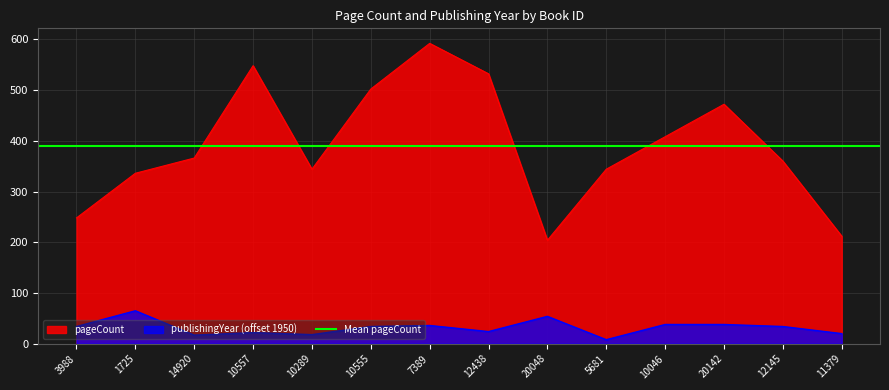

How many data points in pageCount are less than 366?

7